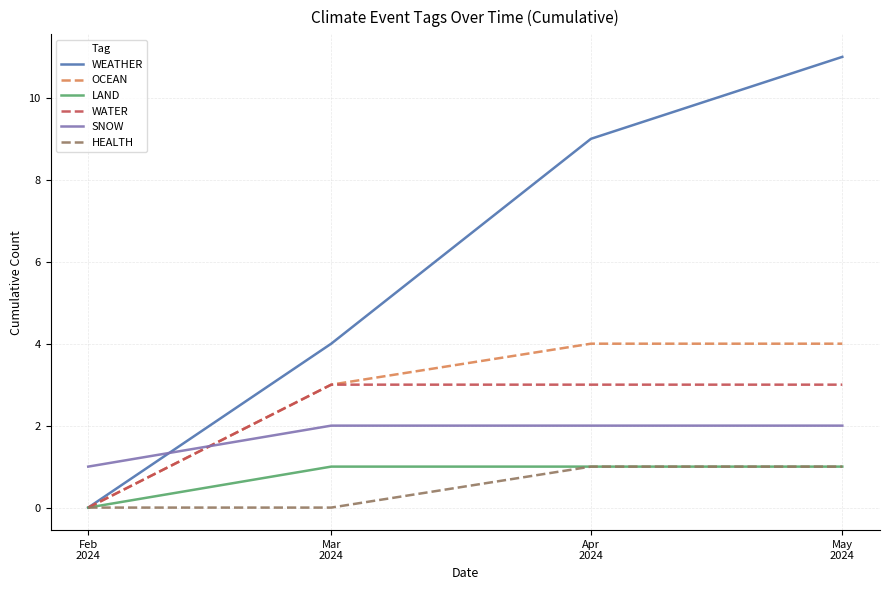

What is the highest value of the OCEAN series?

4